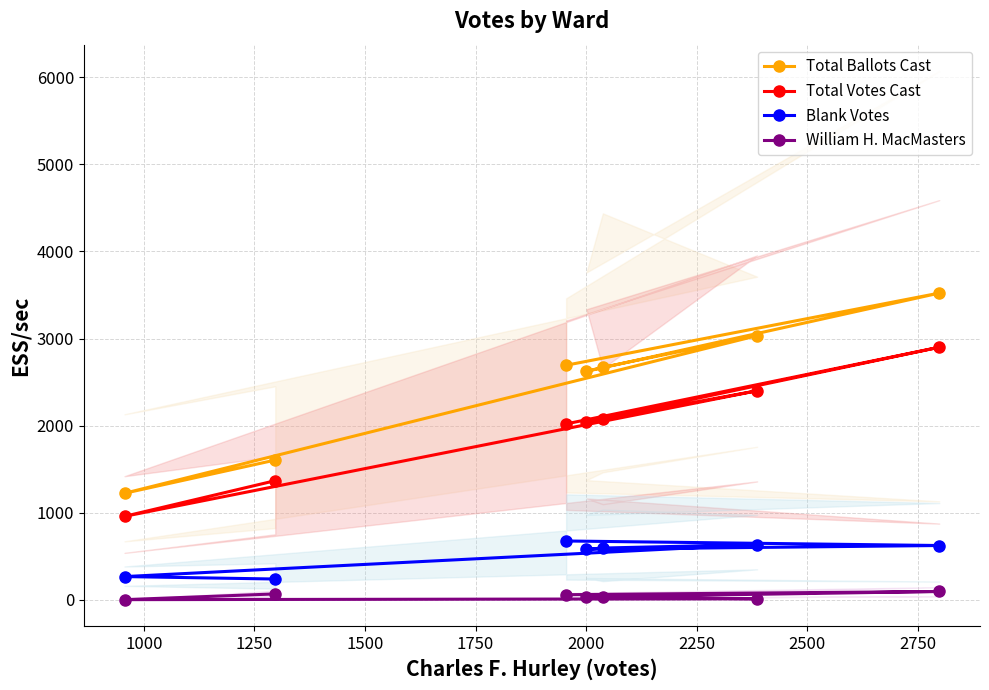

Which series has the widest spread of values?

Total Ballots Cast